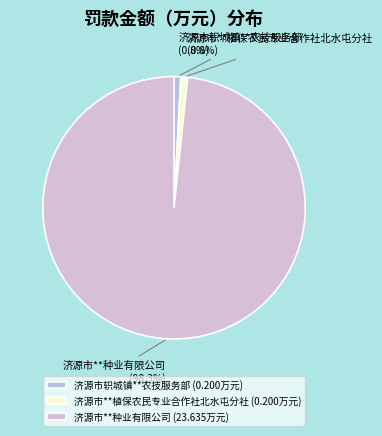

Which has a higher value, 济源市**植保农民专业合作社北水屯分社 or 济源市**种业有限公司?

济源市**种业有限公司